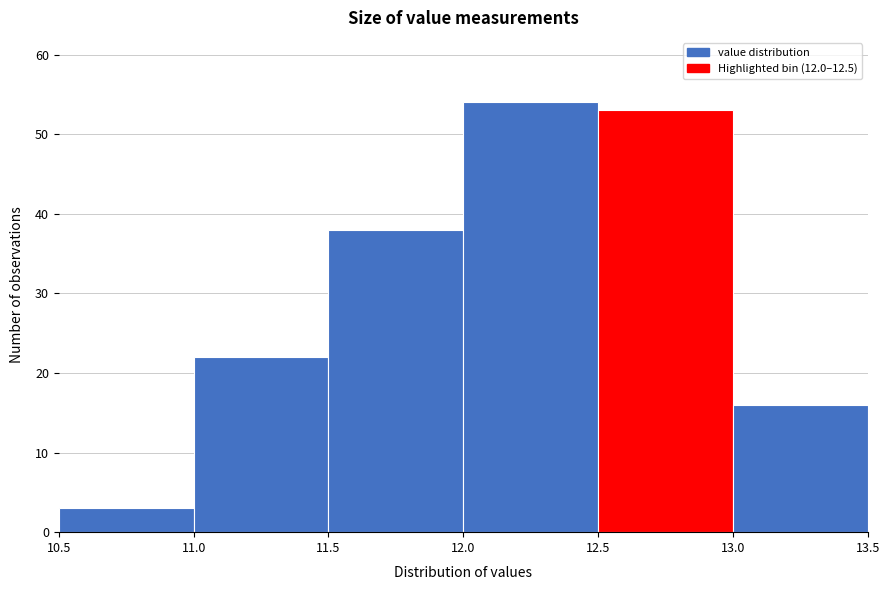

What is the height of the bar covering 13.0 to 13.5 on the x-axis? The values are not printed on the chart, so give them approximately, as read against the axis.

16